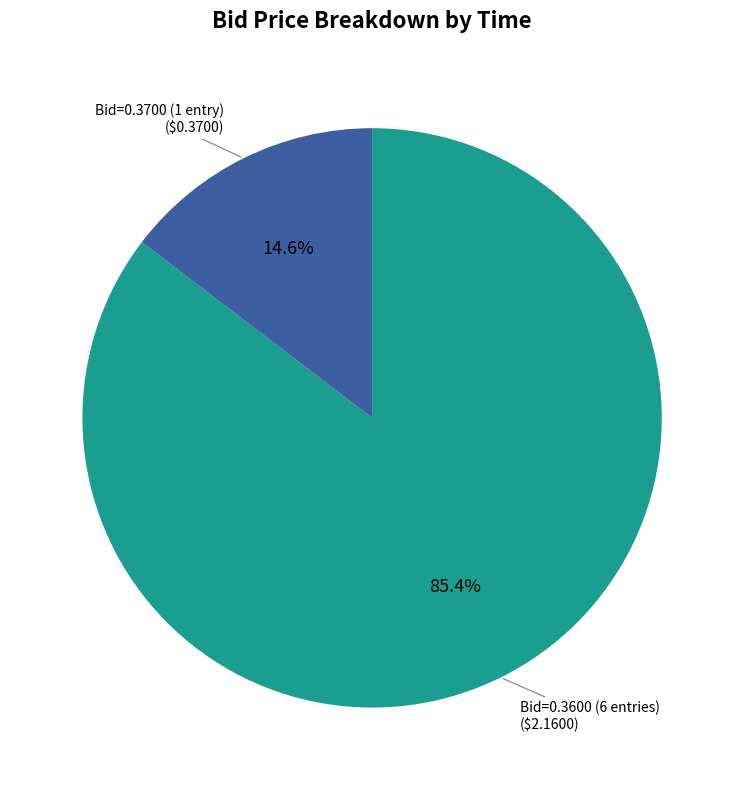

Does any single category account for the majority?

Yes